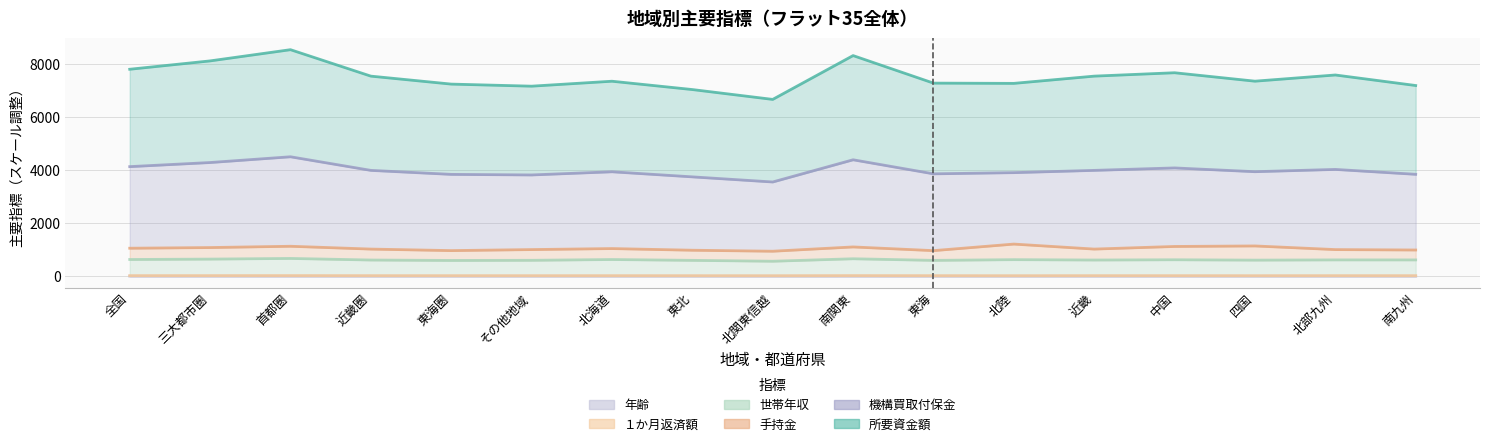

What is the difference between the 所要資金額 values at 南九州 and 南関東?

1126.0